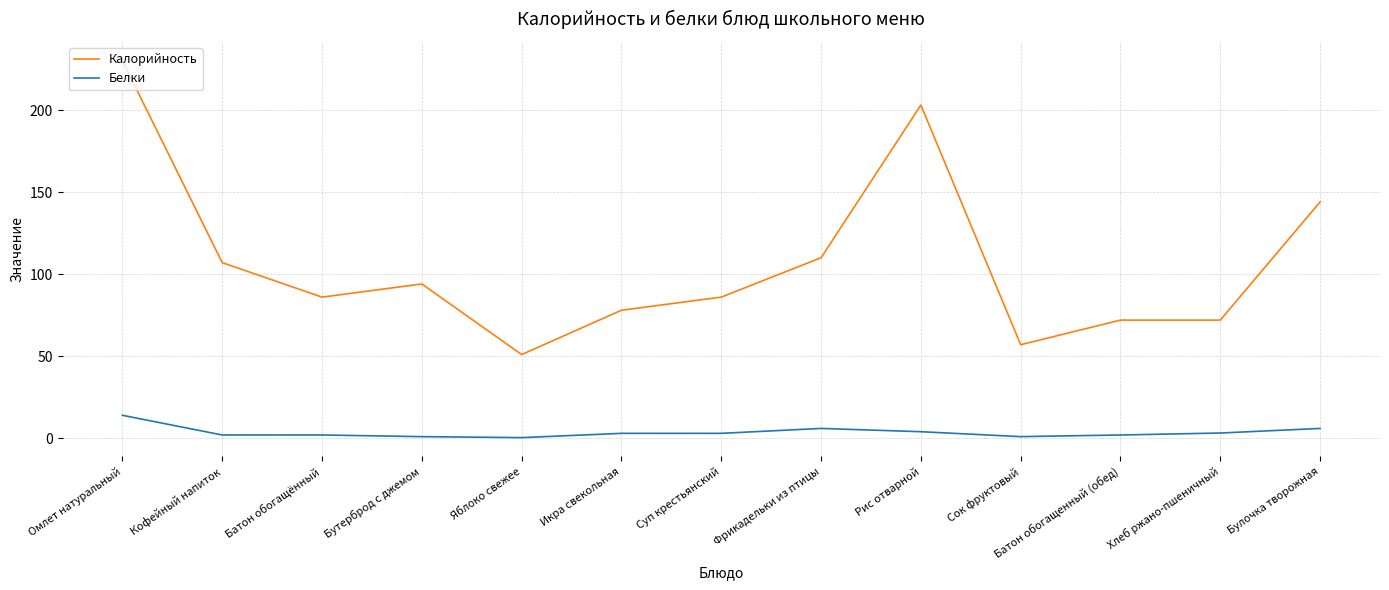

What is the difference between the Белки values at Сок фруктовый and Булочка творожная?

5.0